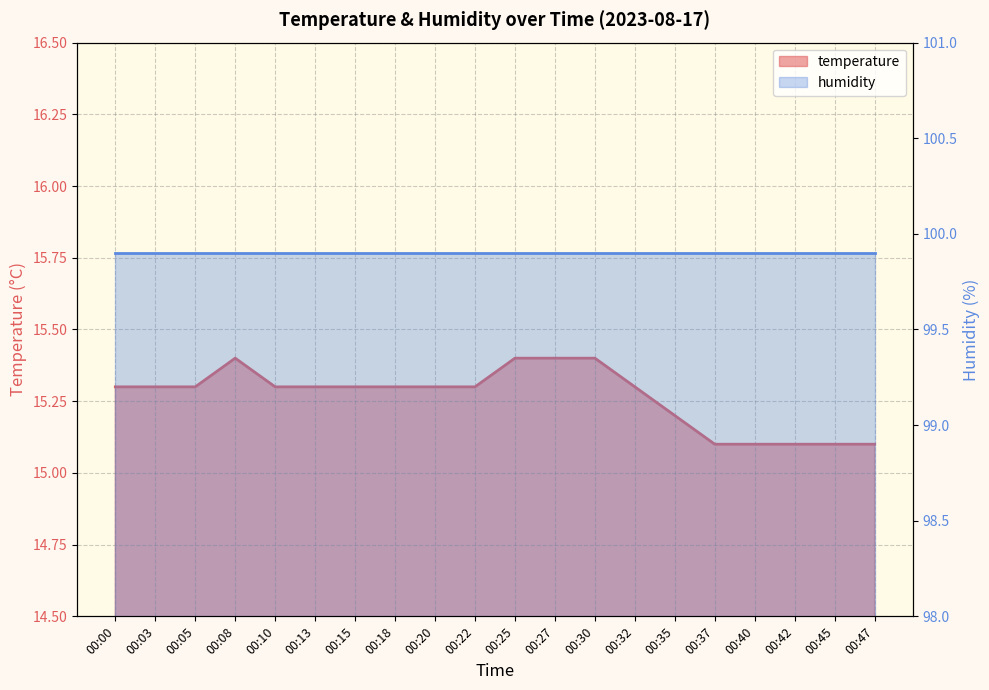

True or false: the data shows 15.3 at 00:15.

True